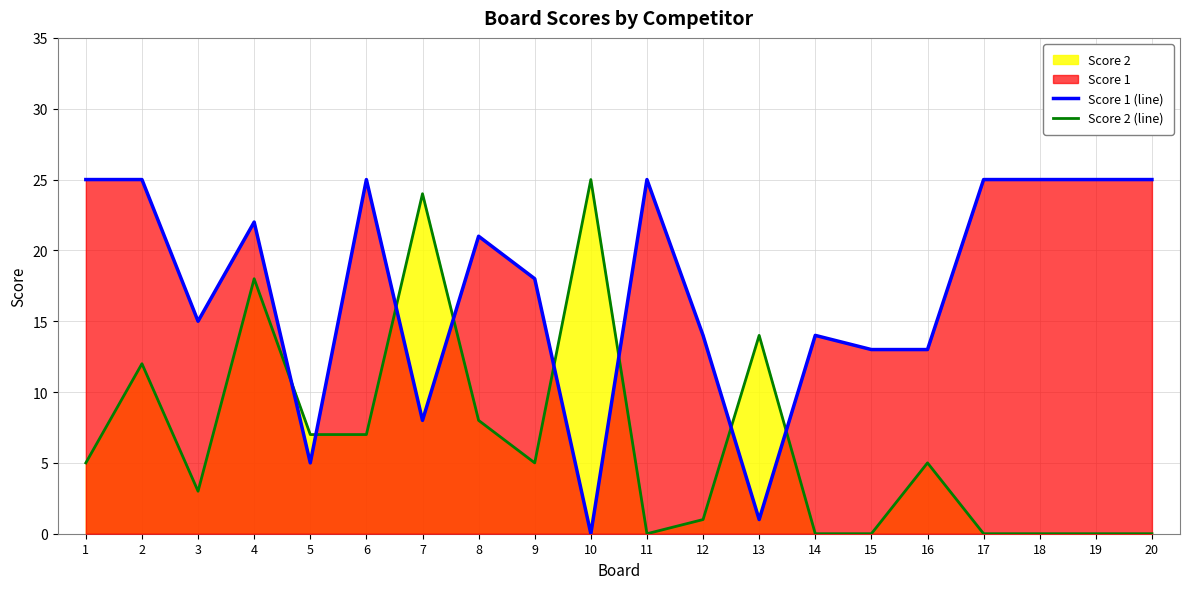

Rank the categories by Score 1 (line) value from highest to lowest.

1, 2, 6, 11, 17, 18, 19, 20, 4, 8, 9, 3, 12, 14, 15, 16, 7, 5, 13, 10